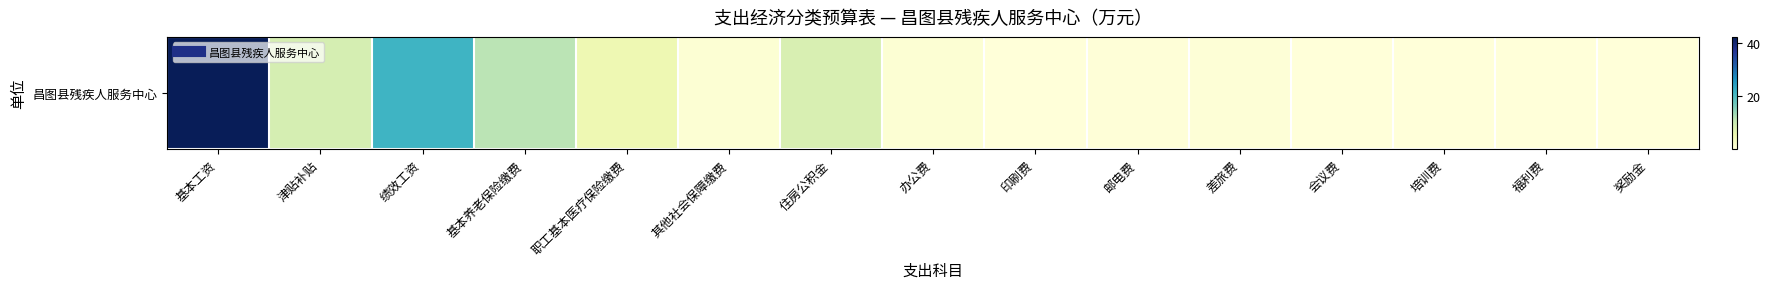

Reading right to left, transcribe all the data shown in this chart.

奖励金=0.1	福利费=0.2	培训费=0.1	会议费=0.0	差旅费=0.4	邮电费=0.2	印刷费=0.1	办公费=0.7	住房公积金=8.2	其他社会保障缴费=0.8	职工基本医疗保险缴费=5.0	基本养老保险缴费=11.5	绩效工资=21.6	津贴补贴=8.8	基本工资=42.4